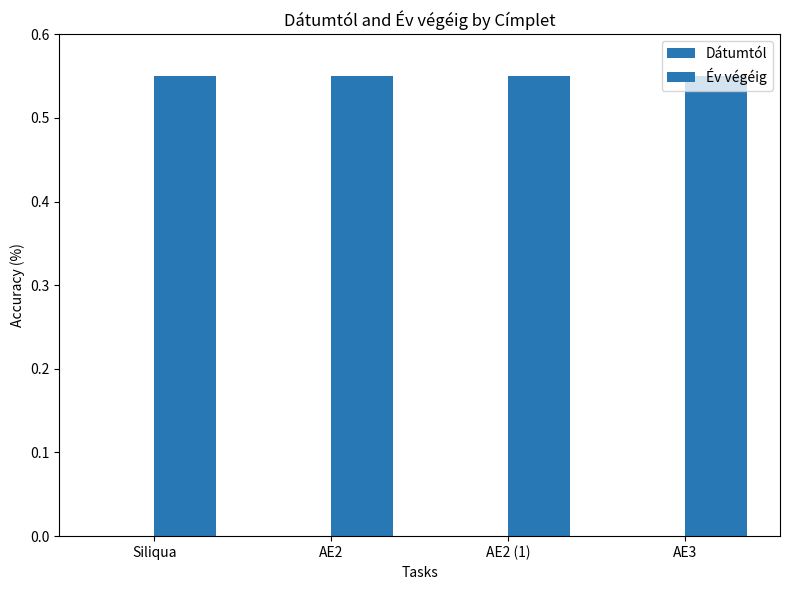

What is the spread (max minus min) of values at AE3?

0.6